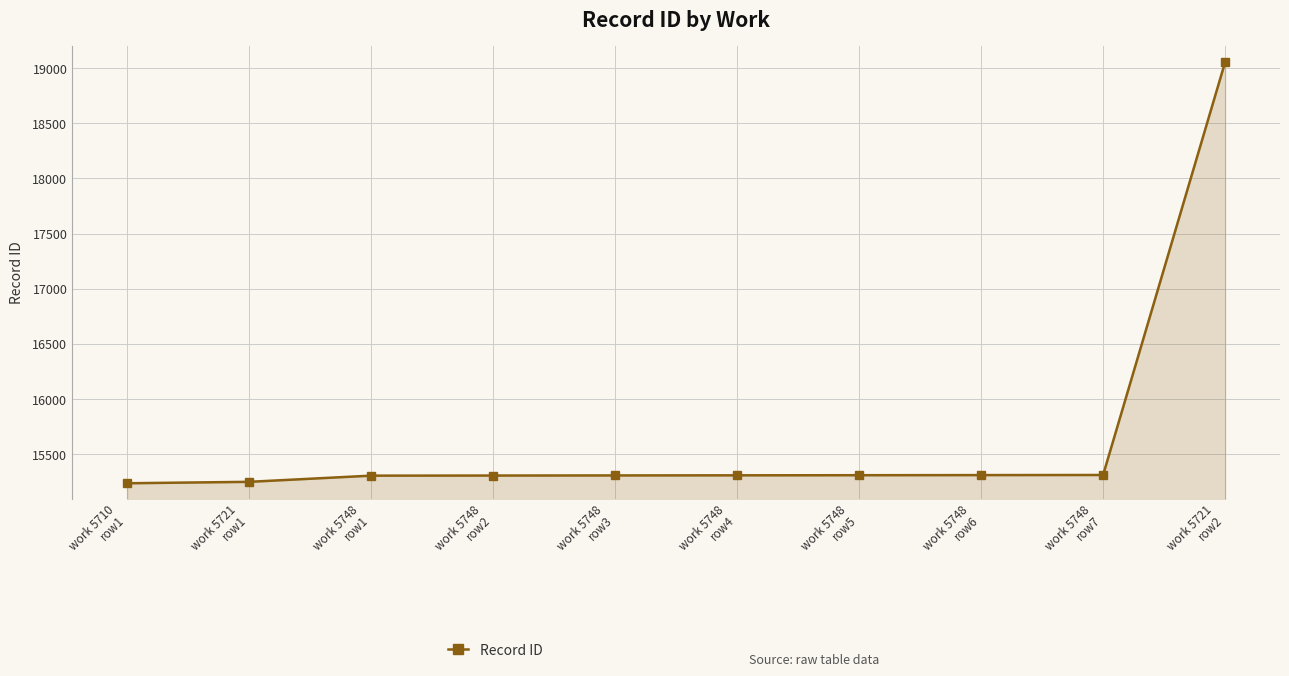

The chart shows a value of 15308 at work 5748
row2. True or false?

True